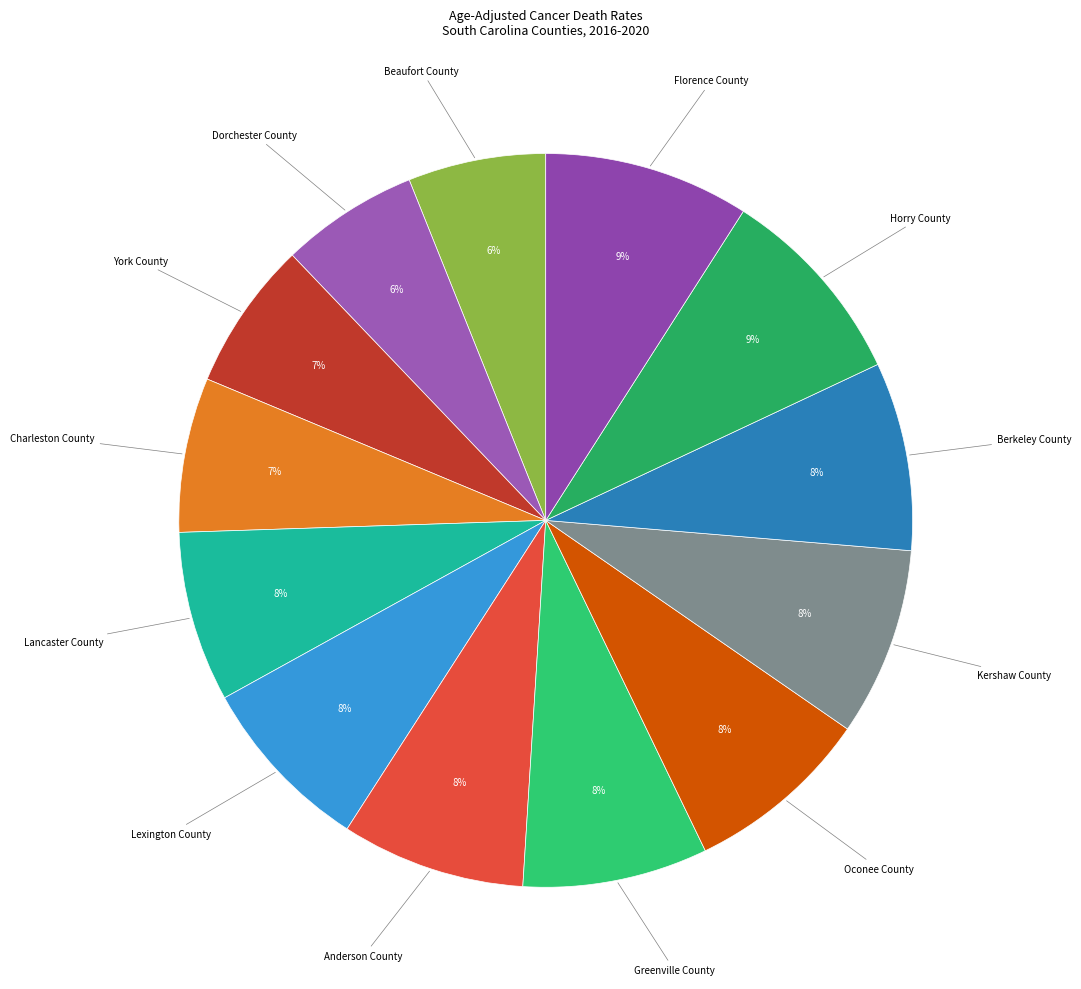

Is there a majority slice in this chart?

No